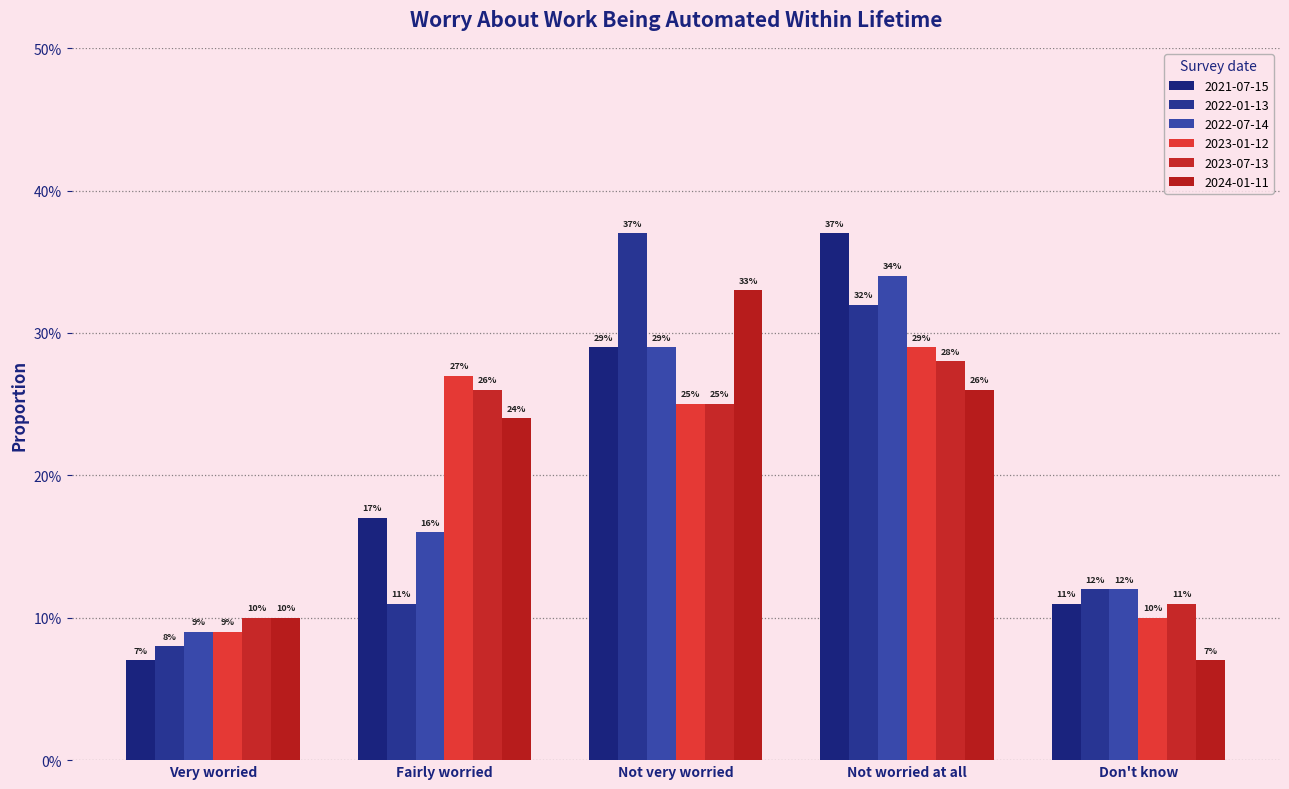

Does the chart contain stacked bars?

No